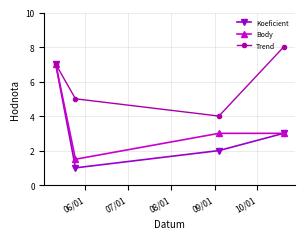

What is the sum of all Body values?

14.5